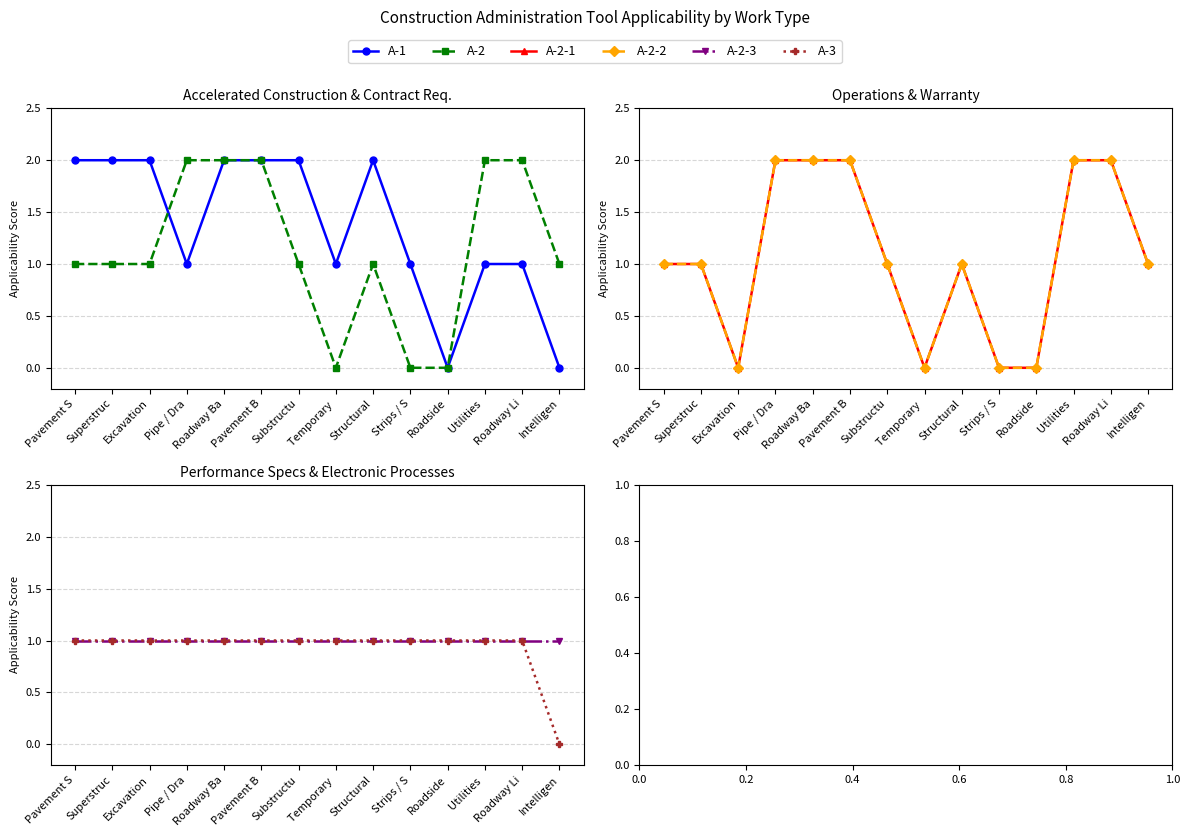

At which category does A-2-2 reach its first local valley?

Excavation